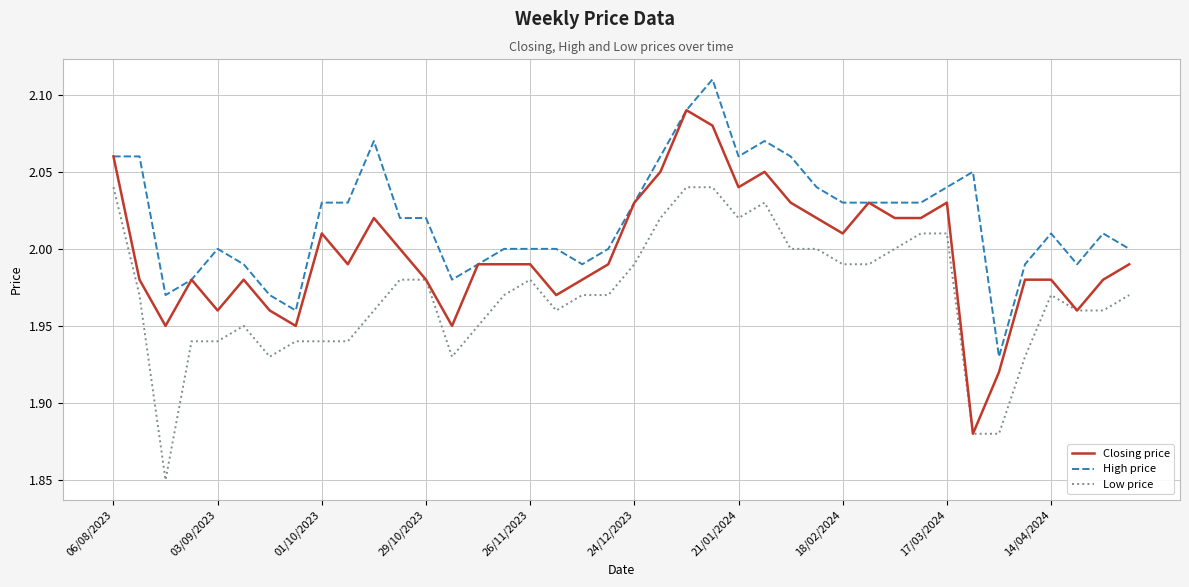

Which series has the largest total across all categories?

High price